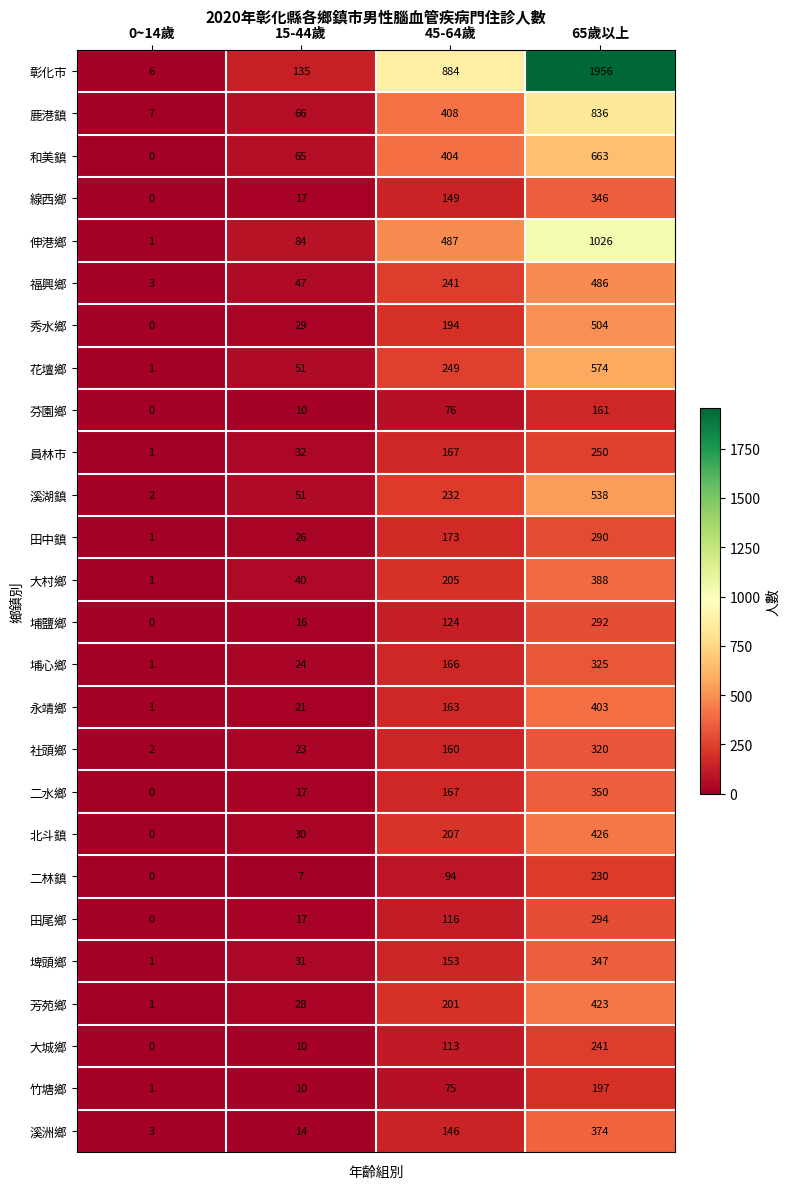

What is the difference between the 花壇鄉 values at 45-64歲 and 0~14歲?

248